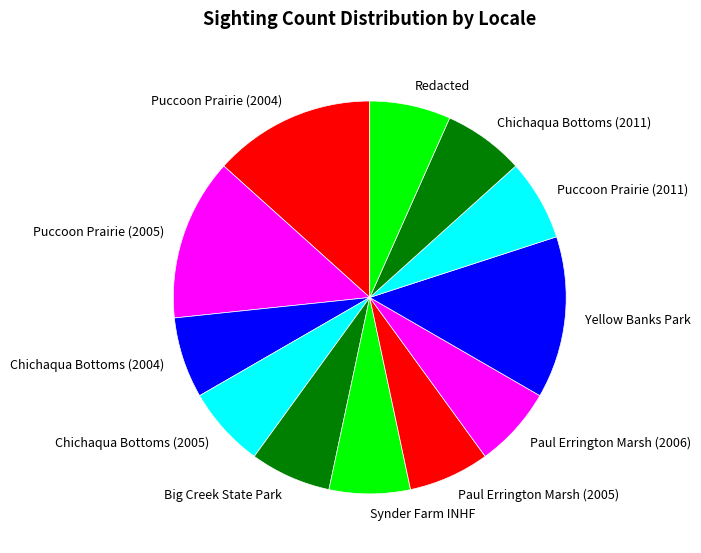

How many segments does this pie chart have?

12